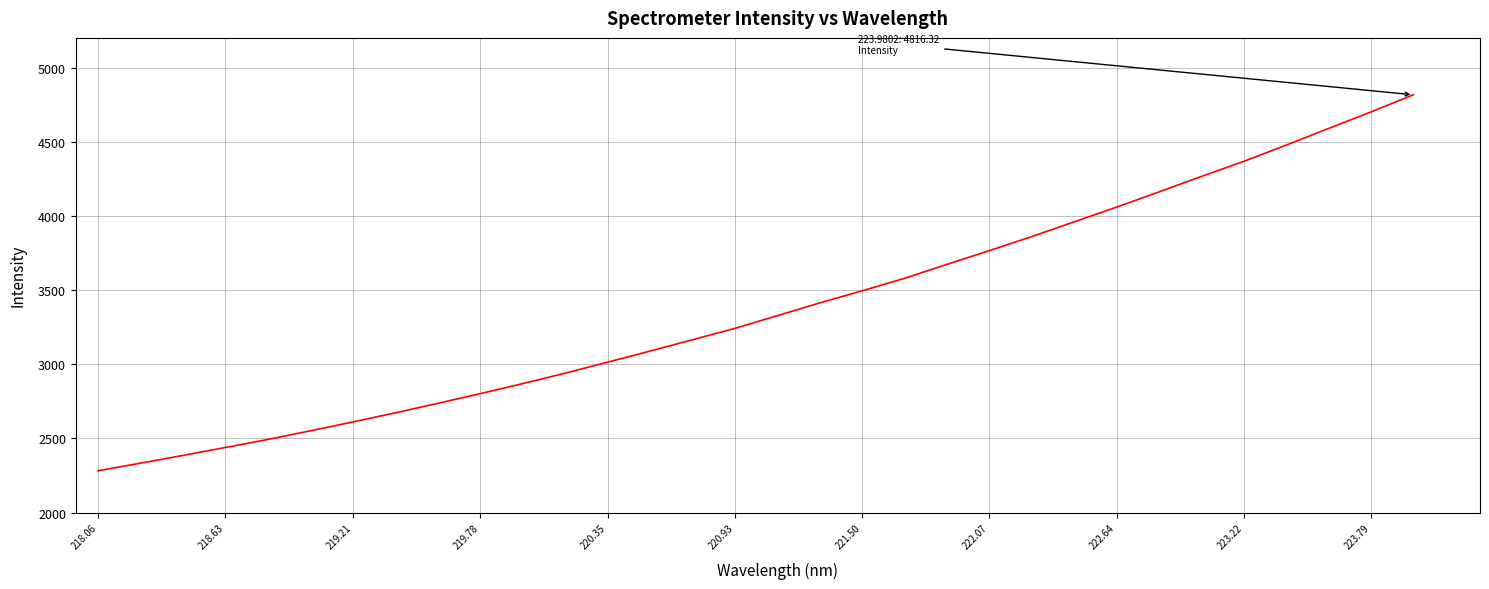

What is the difference between the maximum and minimum values?

2534.4